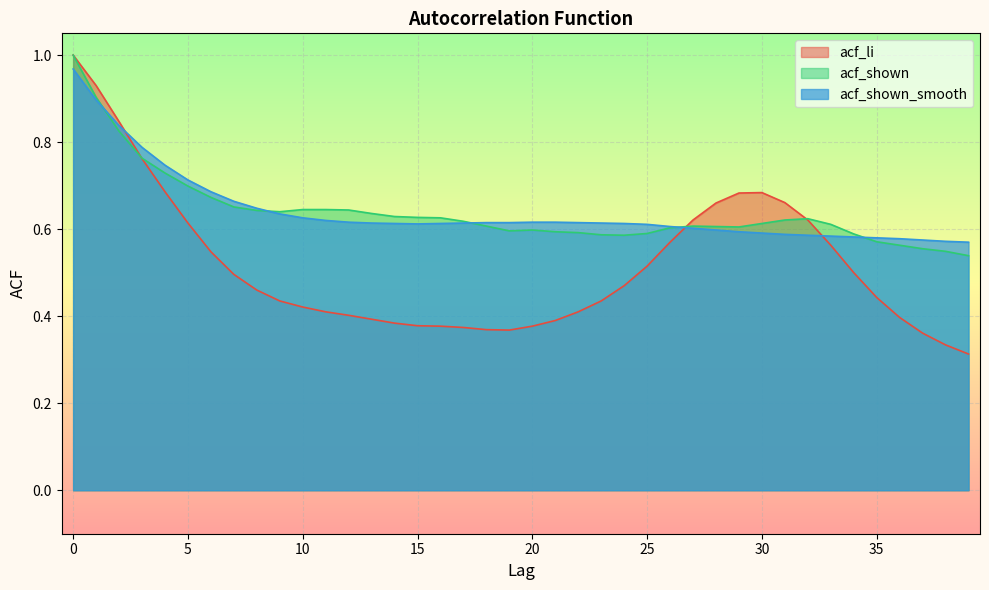

Reading left to right, transcribe all the data shown in this chart.

acf_li: 0=1.0	1=0.9	2=0.8	3=0.8	4=0.7	5=0.6	6=0.5	7=0.5	8=0.5	9=0.4	10=0.4	11=0.4	12=0.4	13=0.4	14=0.4	15=0.4	16=0.4	17=0.4	18=0.4	19=0.4	20=0.4	21=0.4	22=0.4	23=0.4	24=0.5	25=0.5	26=0.6	27=0.6	28=0.7	29=0.7	30=0.7	31=0.7	32=0.6	33=0.6	34=0.5	35=0.4	36=0.4	37=0.4	38=0.3	39=0.3
acf_shown: 0=1.0	1=0.9	2=0.8	3=0.8	4=0.7	5=0.7	6=0.7	7=0.7	8=0.6	9=0.6	10=0.6	11=0.6	12=0.6	13=0.6	14=0.6	15=0.6	16=0.6	17=0.6	18=0.6	19=0.6	20=0.6	21=0.6	22=0.6	23=0.6	24=0.6	25=0.6	26=0.6	27=0.6	28=0.6	29=0.6	30=0.6	31=0.6	32=0.6	33=0.6	34=0.6	35=0.6	36=0.6	37=0.6	38=0.5	39=0.5
acf_shown_smooth: 0=1.0	1=0.9	2=0.8	3=0.8	4=0.7	5=0.7	6=0.7	7=0.7	8=0.6	9=0.6	10=0.6	11=0.6	12=0.6	13=0.6	14=0.6	15=0.6	16=0.6	17=0.6	18=0.6	19=0.6	20=0.6	21=0.6	22=0.6	23=0.6	24=0.6	25=0.6	26=0.6	27=0.6	28=0.6	29=0.6	30=0.6	31=0.6	32=0.6	33=0.6	34=0.6	35=0.6	36=0.6	37=0.6	38=0.6	39=0.6